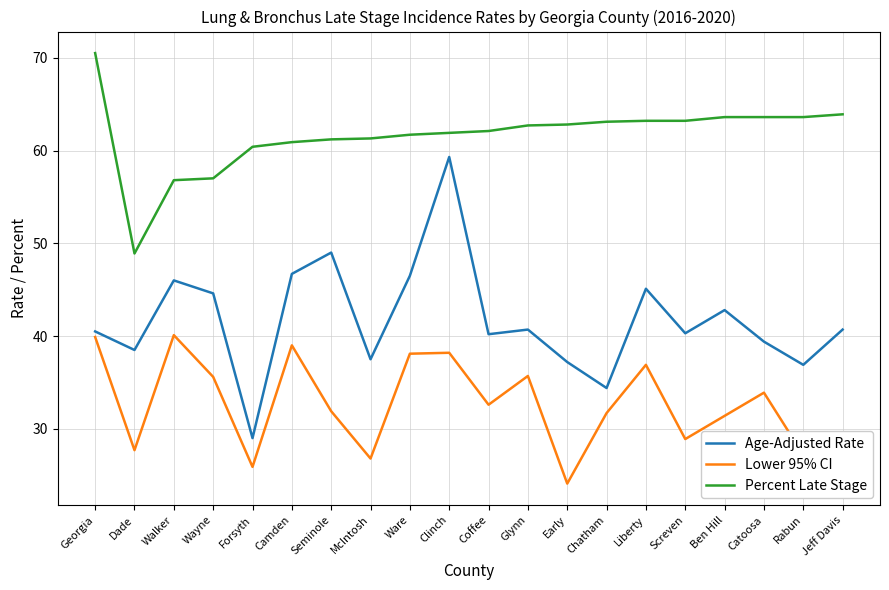

What is the average value of the Percent Late Stage series?

61.6